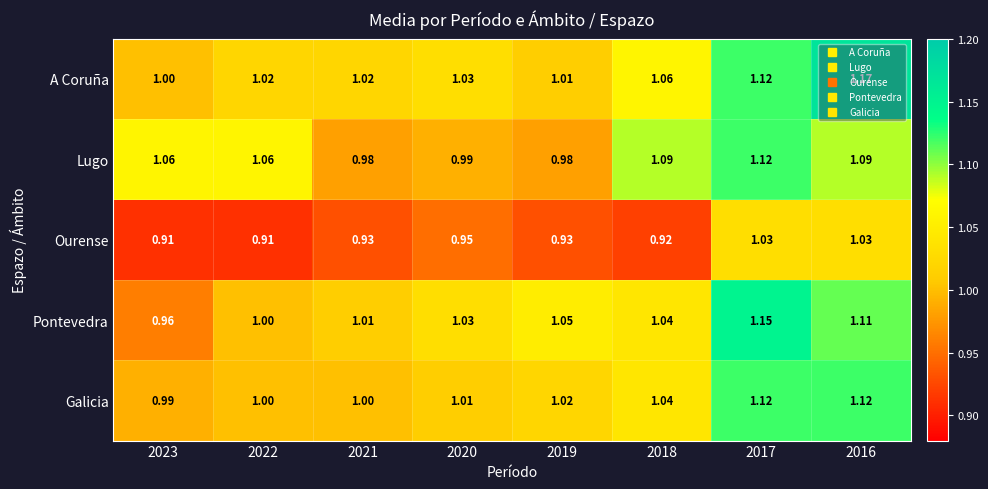

What is the total value across all series at 2019?

5.0